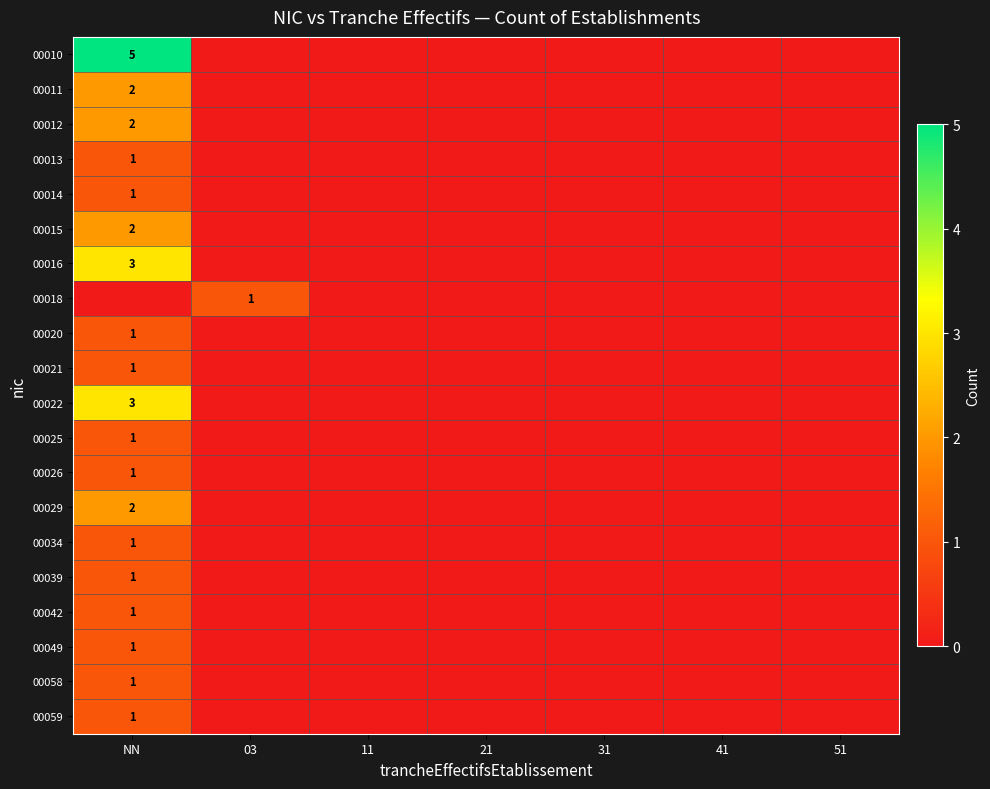

Is it true that 00018 equals 2 at 03?

False